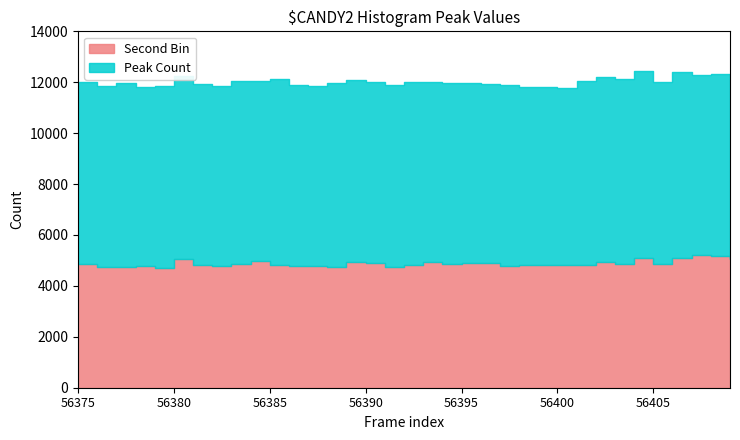

Which series has the largest total across all categories?

Peak Count